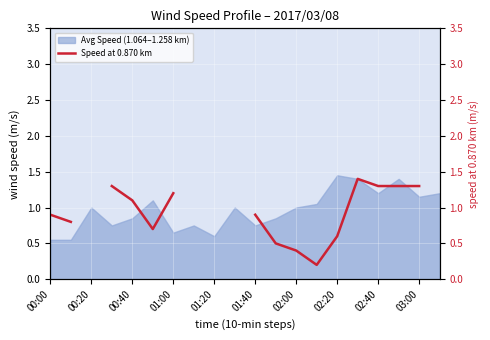

The value of Avg Speed (1.064–1.258 km) at 00:20 is 1.0. True or false?

True